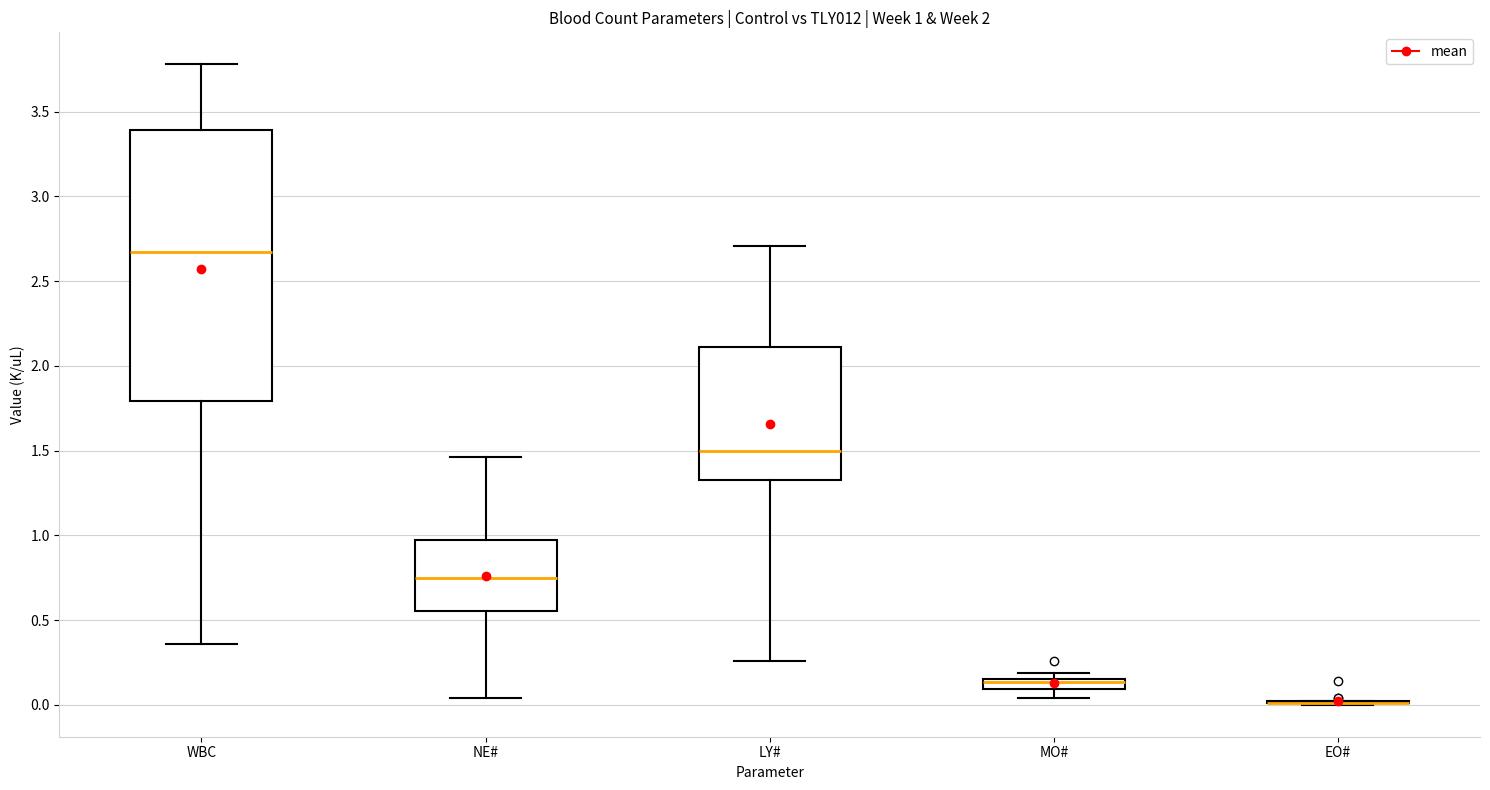

Which box is the tallest, from its lower edge to its upper edge?

WBC